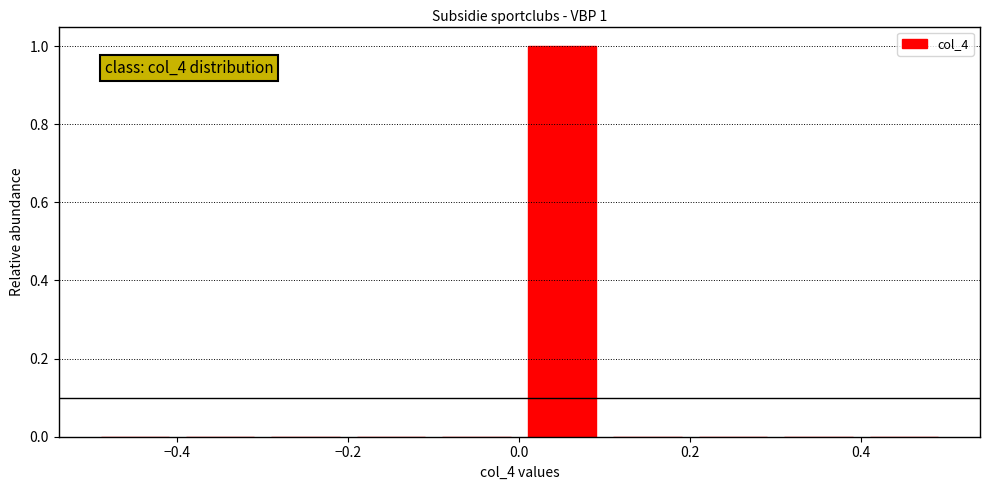

Which range on the x-axis has the tallest bar?

0.0 to 0.1